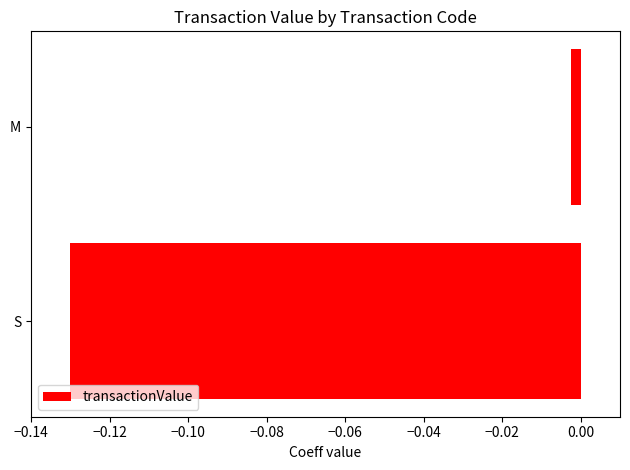

Rank the categories by value from lowest to highest.

S, M